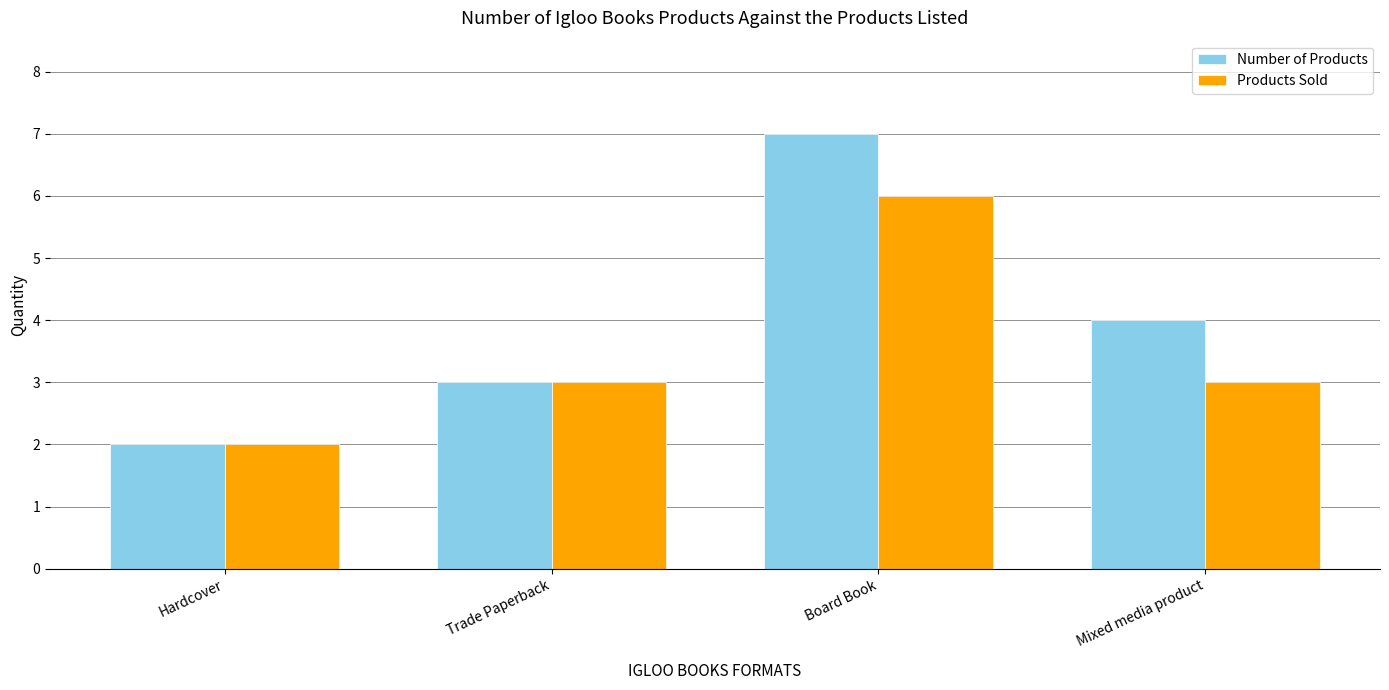

What is the spread (max minus min) of values at Board Book?

1